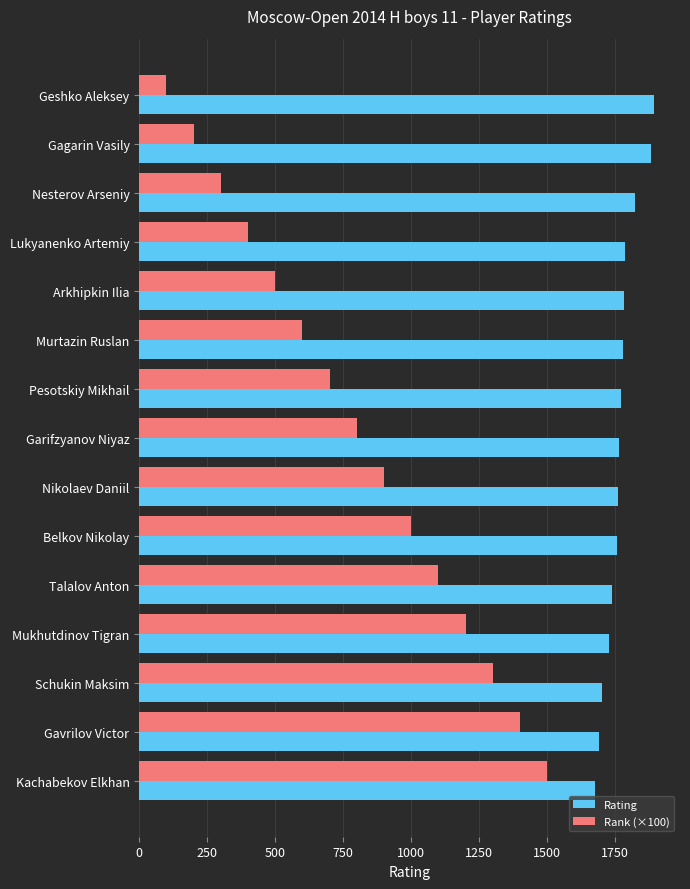

At which category is the sum across all series the highest?

Kachabekov Elkhan